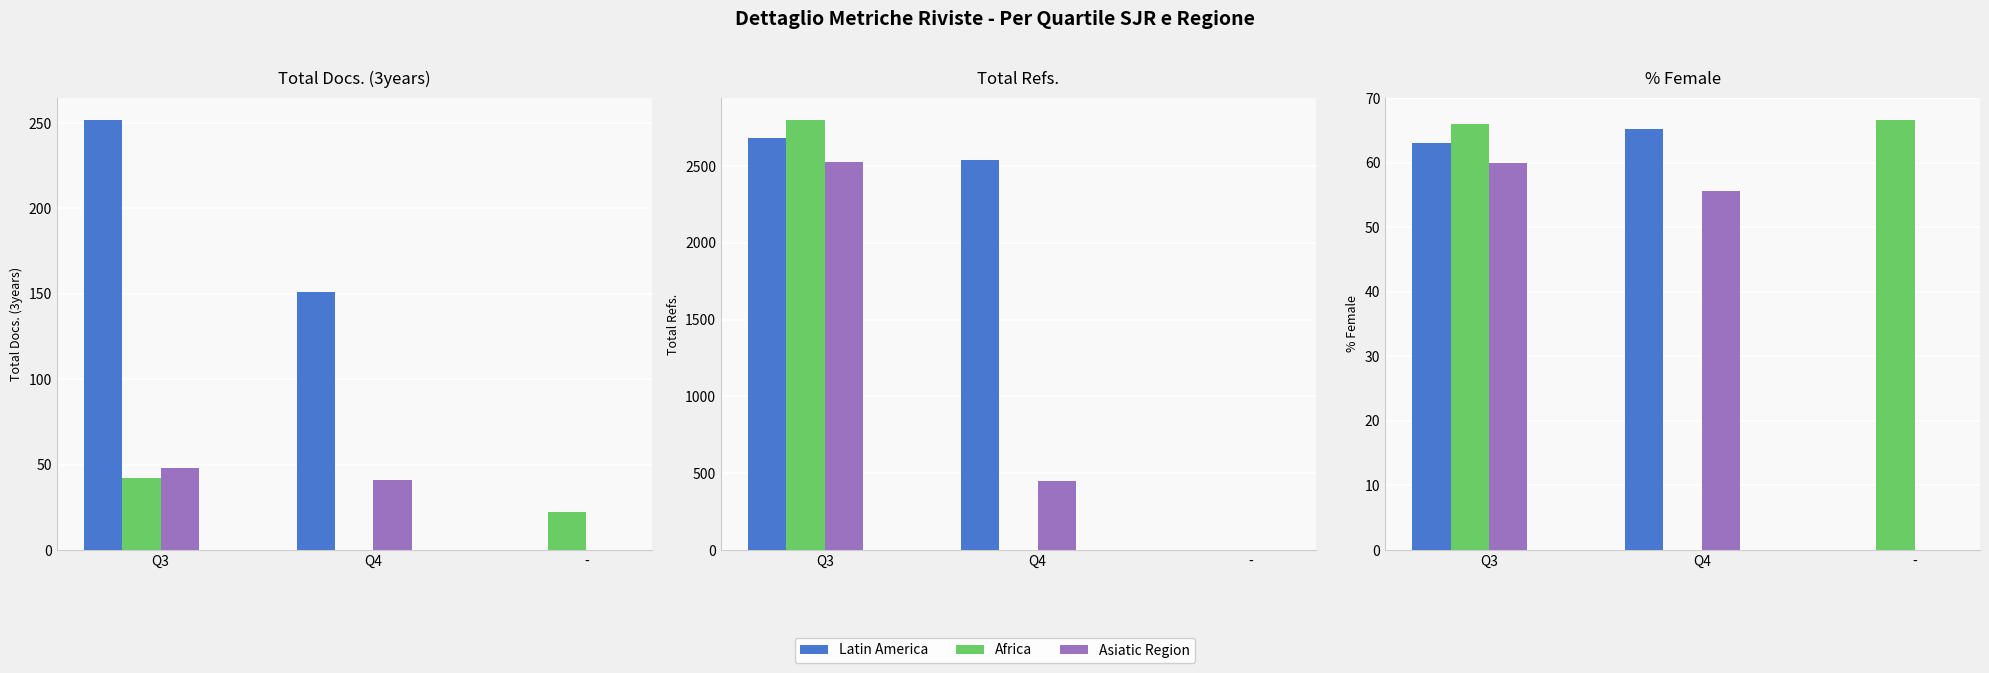

How many data points in Latin America are above 63?

1